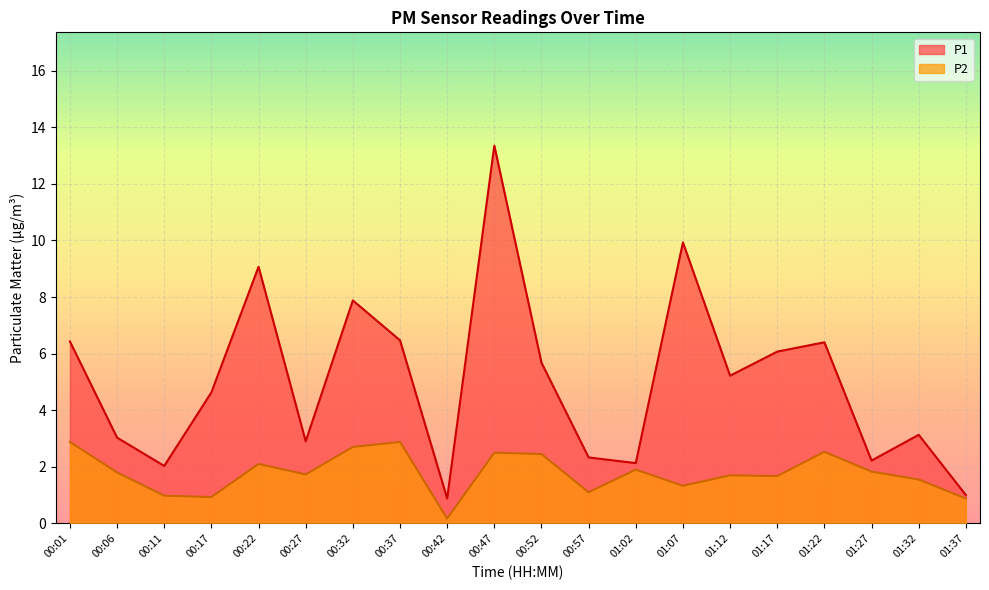

What is the label of the 11th point from the right?

00:47